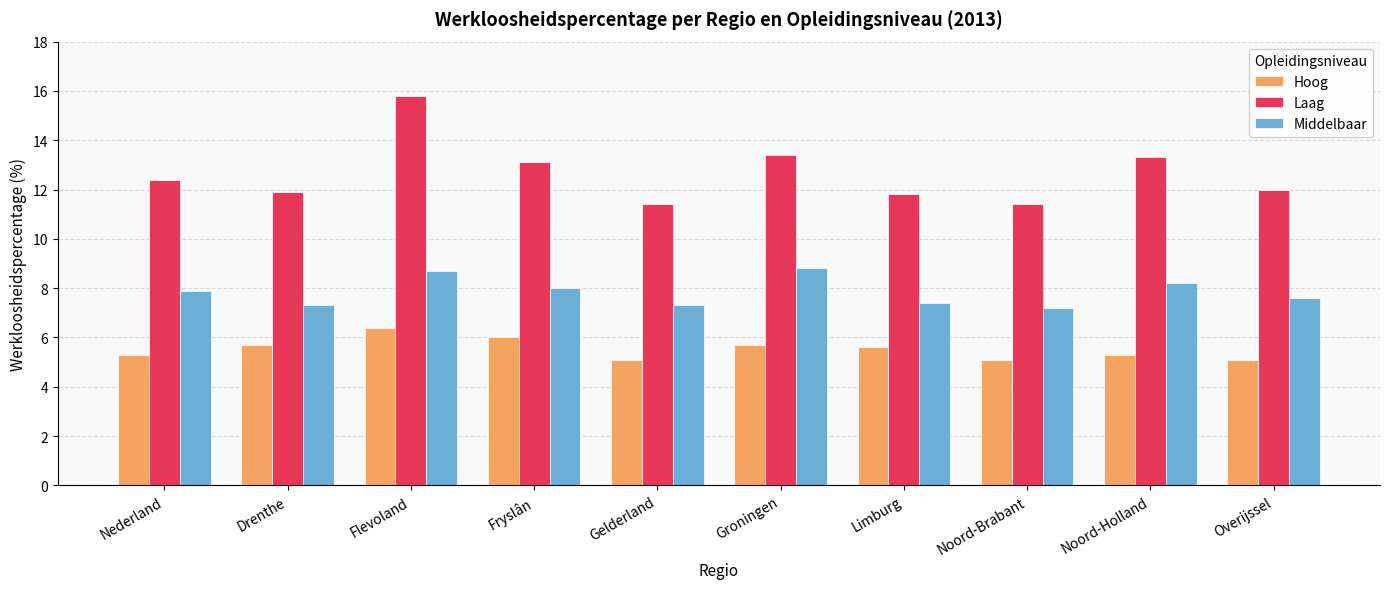

Read the Middelbaar value at Noord-Holland.

8.2